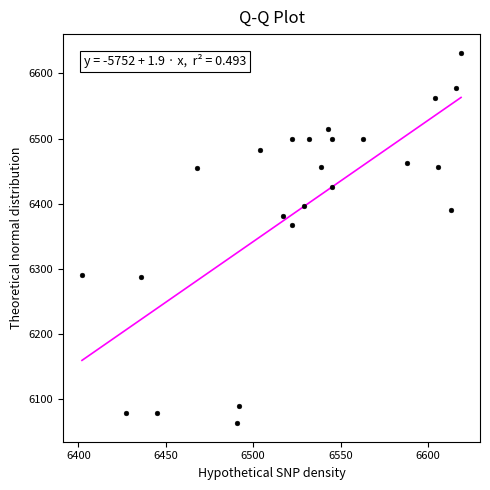

What Y value in the scatter plot is closest to 6347?

6368